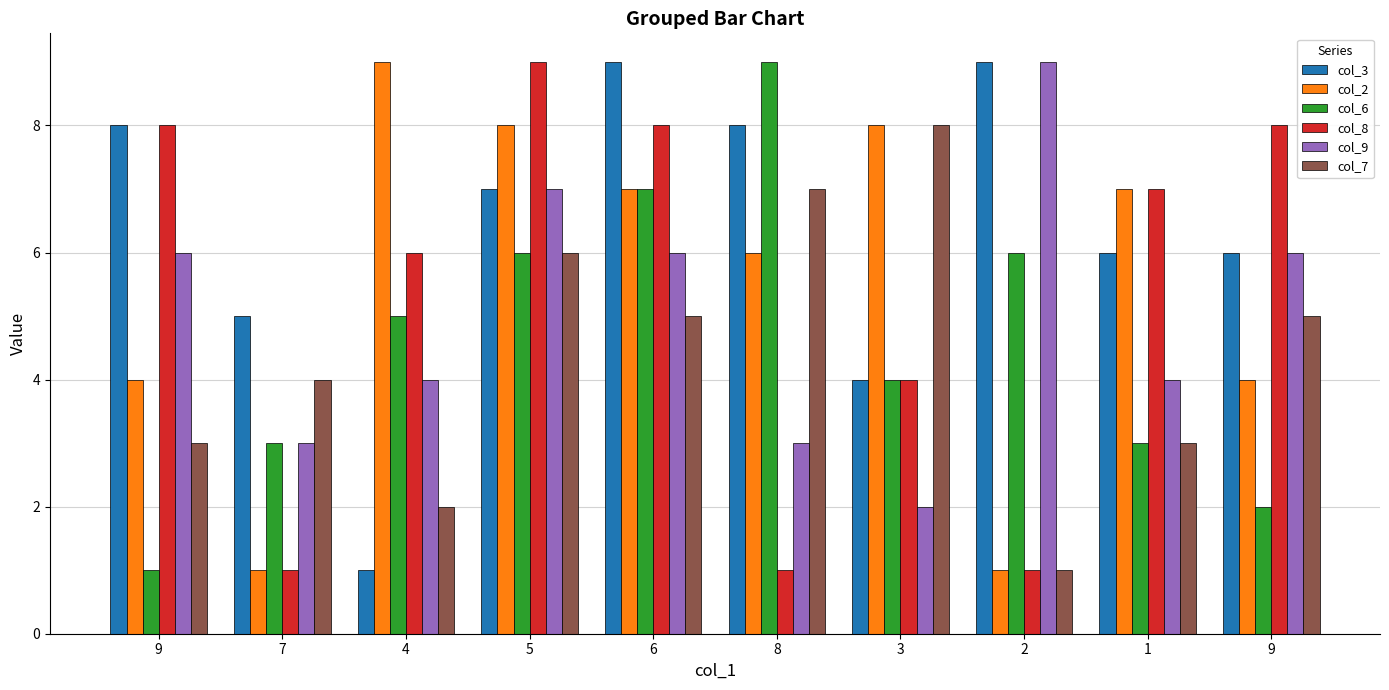

The col_8 series shows 4 at 3. True or false?

True